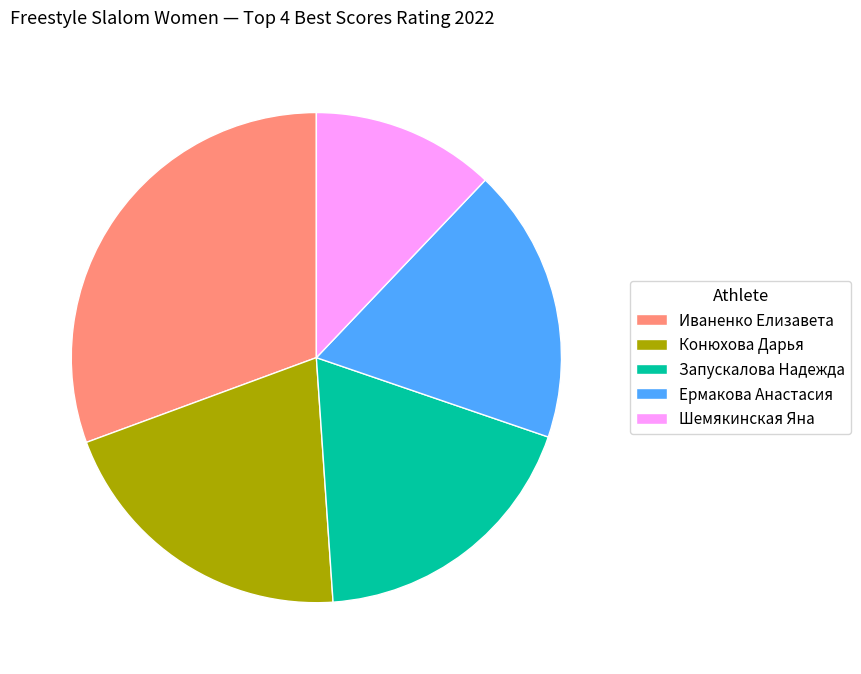

Approximately how many times larger is the value at Запускалова Надежда compared to Ермакова Анастасия?

1.0